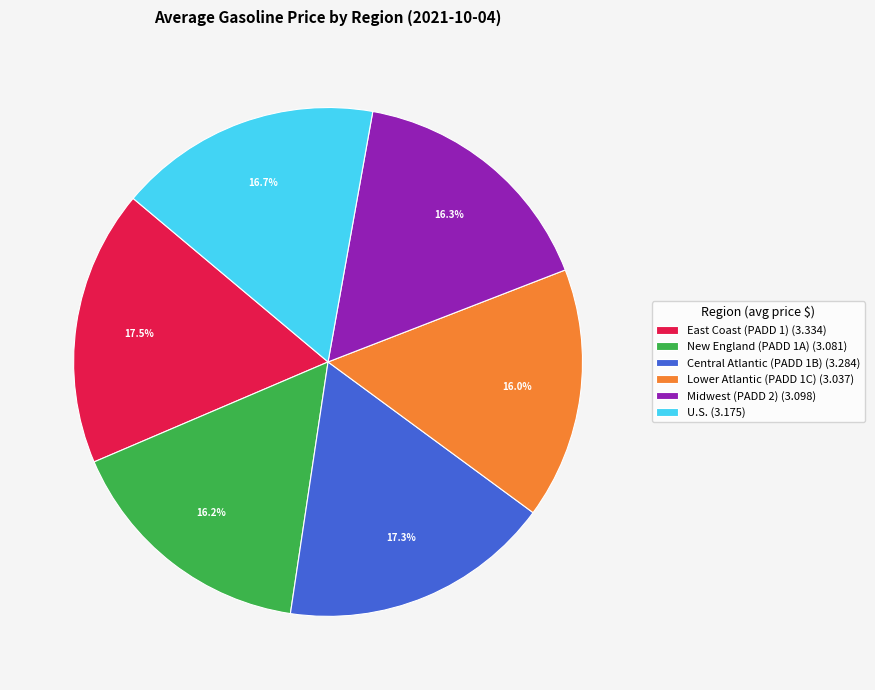

Do Midwest (PADD 2) and U.S. together represent more than half of the pie?

No